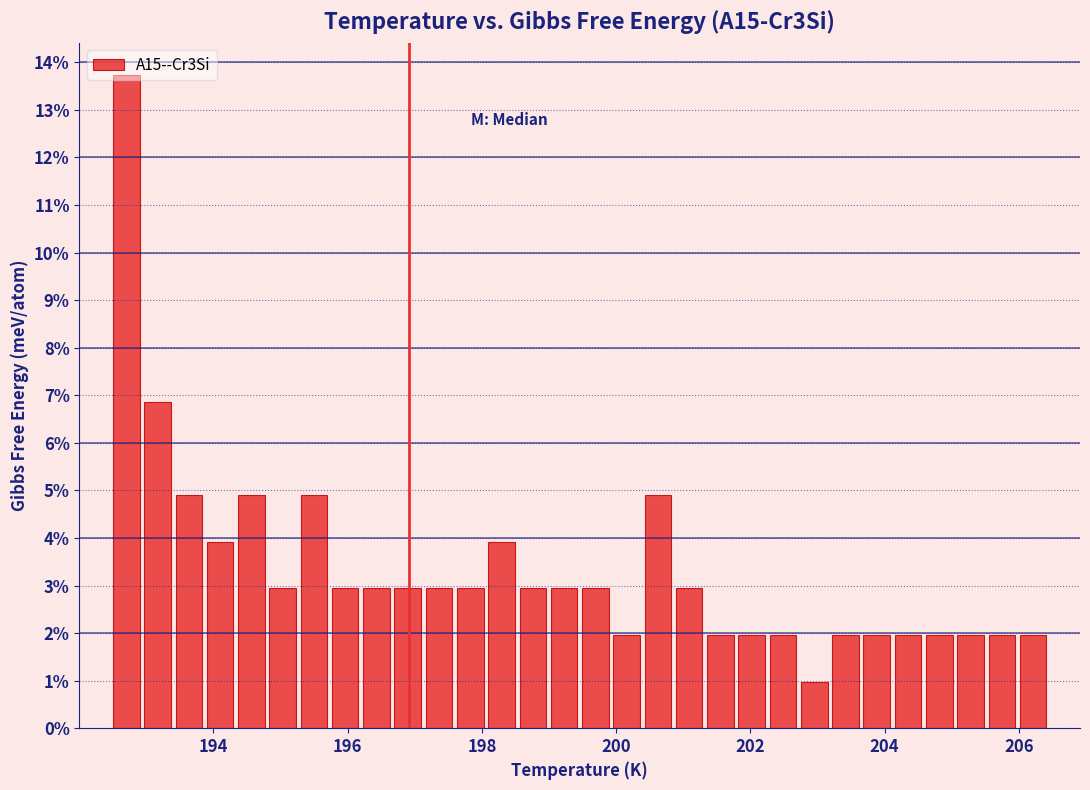

Around what value on the x-axis is the tallest bar? Give the approximate position of its centre, as read against the axis.

192.8